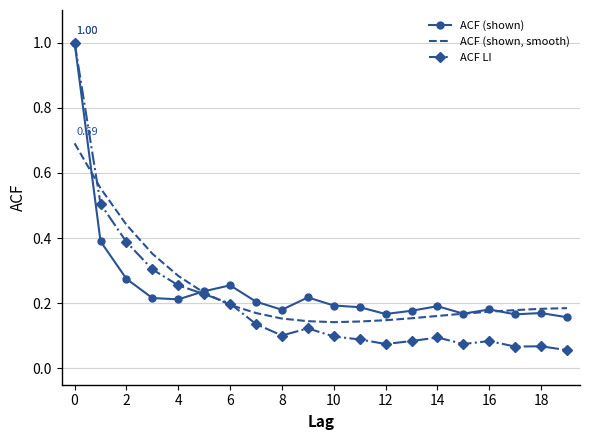

Which series has the widest spread of values?

ACF LI